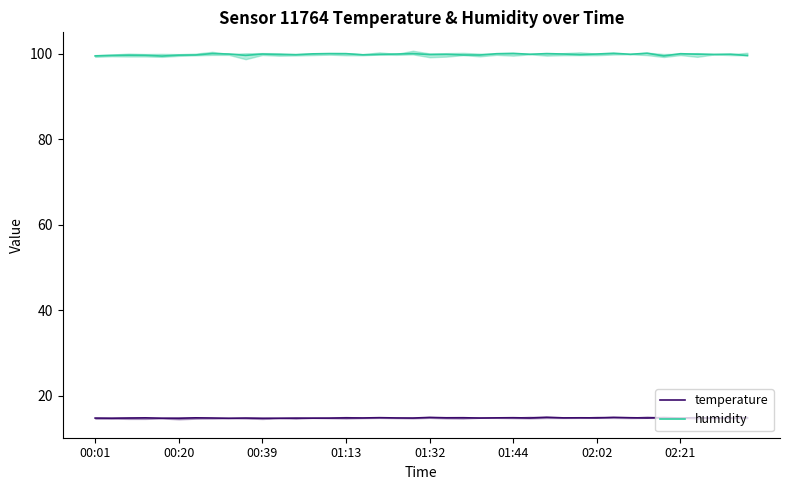

What are all the series names shown in the legend?

temperature, humidity